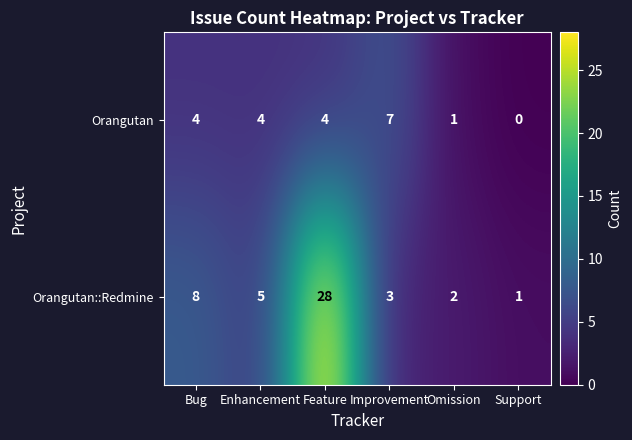

List the series in order of their peak value, highest first.

Orangutan::Redmine, Orangutan